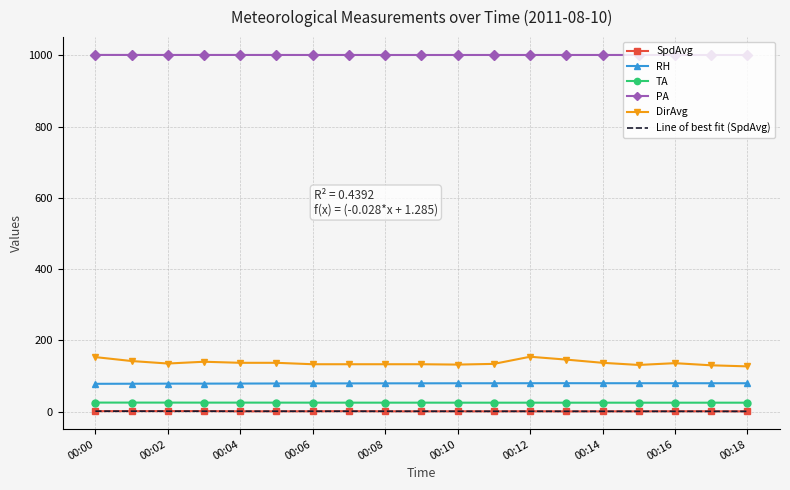

Count the number of categories in the chart.

19